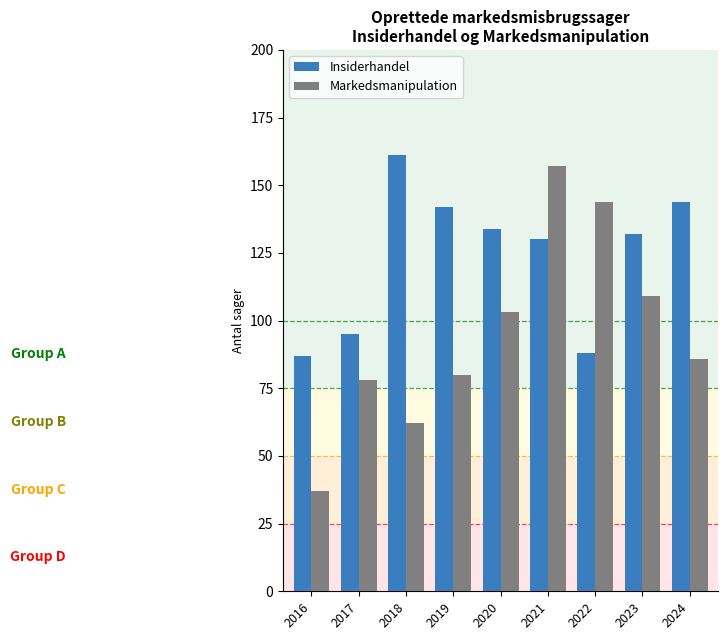

Which label corresponds to the largest value in the chart?

2018